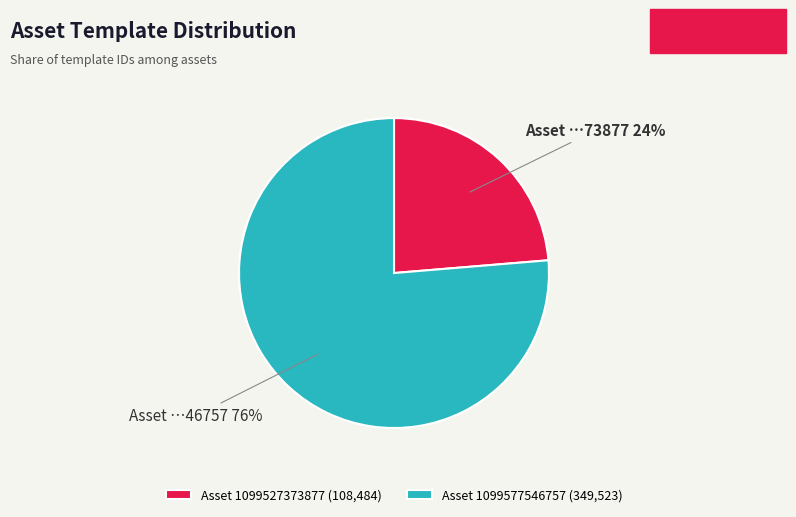

Rank the categories by value from lowest to highest.

Asset 1099527373877 (108,484), Asset 1099577546757 (349,523)